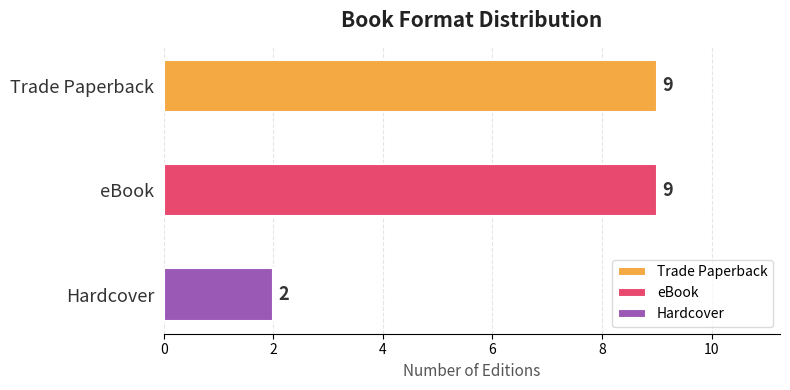

Is it true that the value at Hardcover is 2?

False